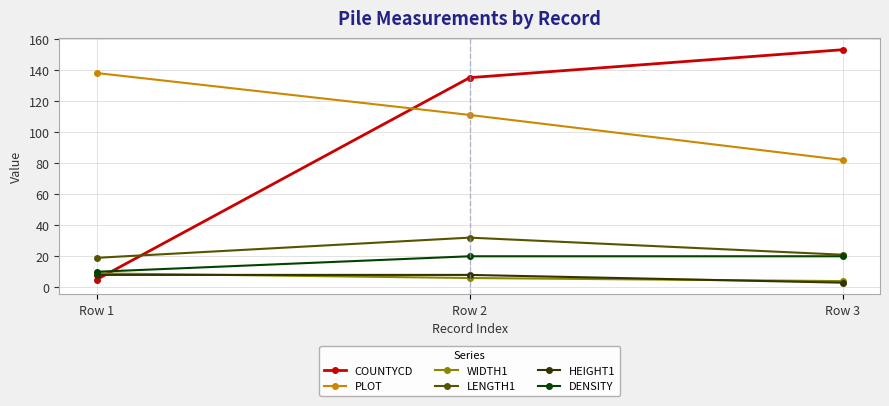

At which category is the sum across all series the highest?

Row 2